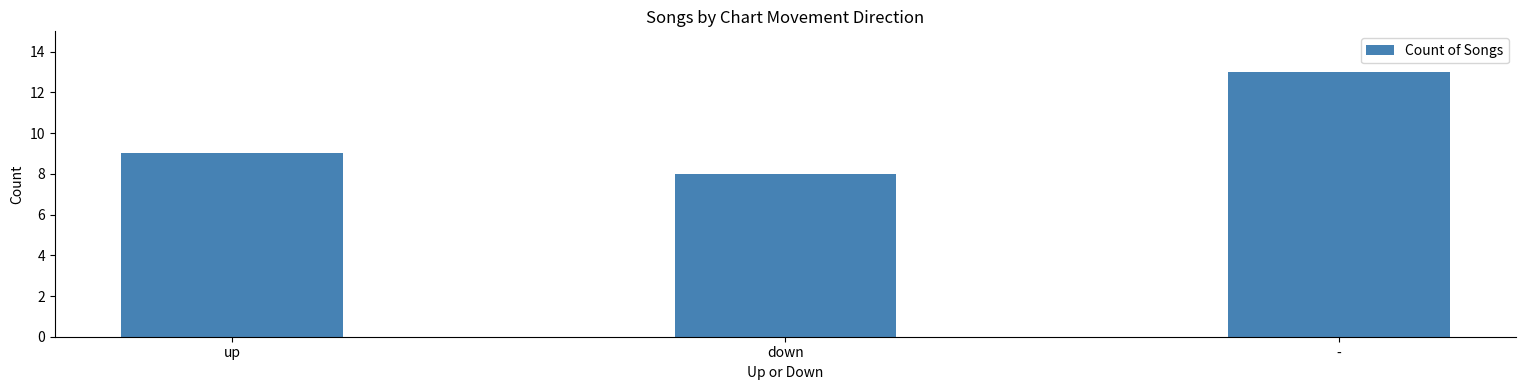

List the labels in order of value, largest first.

-, up, down